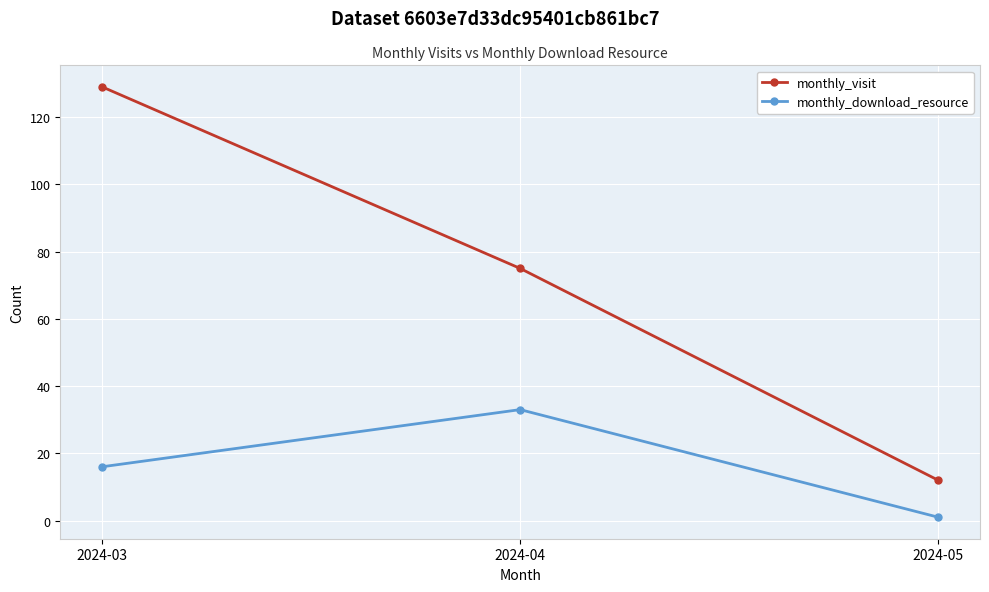

Rank the series by their maximum value, from lowest to highest.

monthly_download_resource, monthly_visit